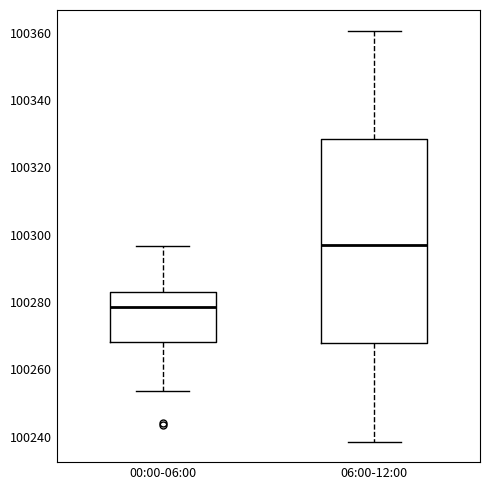

Which box is the tallest, from its lower edge to its upper edge?

06:00-12:00